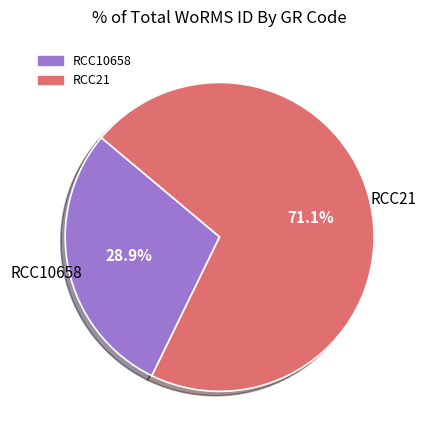

Rank the categories by value from highest to lowest.

RCC21, RCC10658